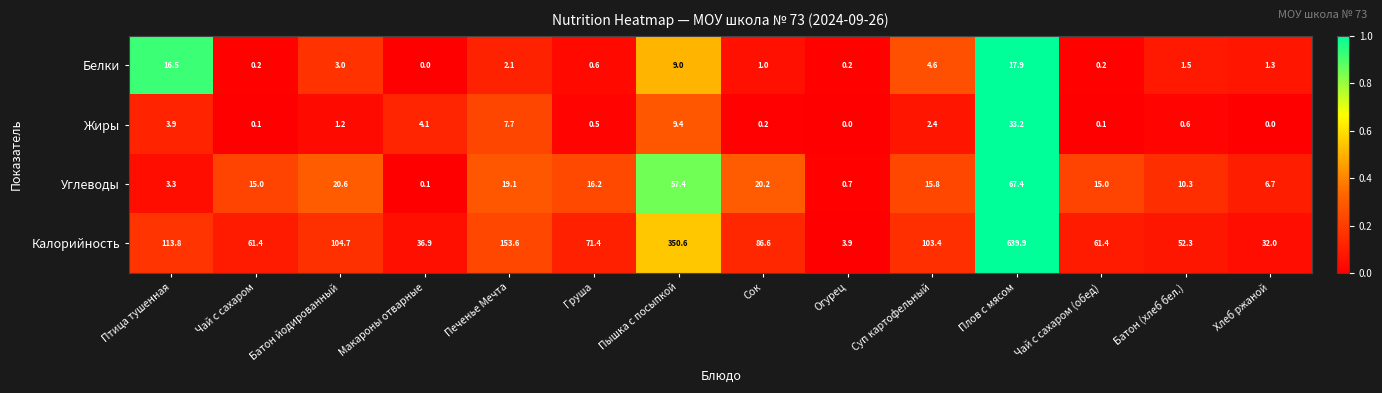

What is the average value of the Жиры series?

4.5